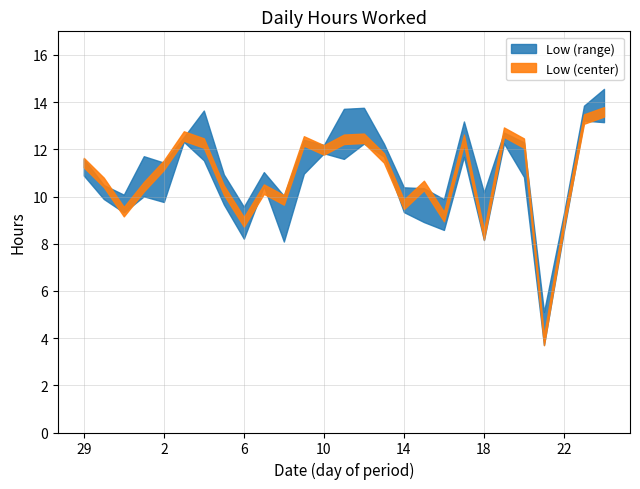

What is the label of the 21st point from the right?

4